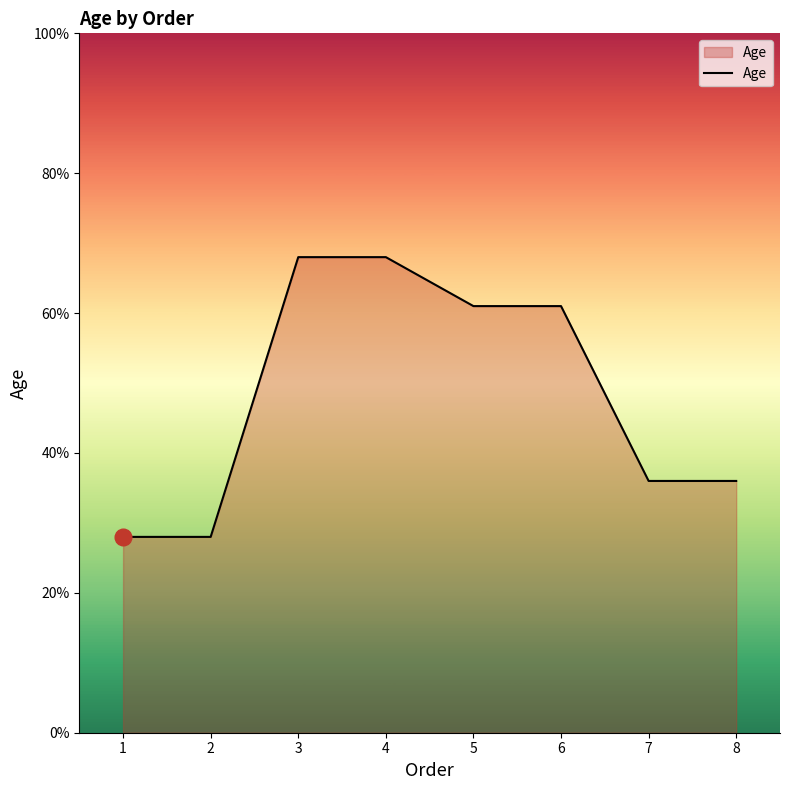

What is the ratio of the value at 1 to the value at 8?

0.8